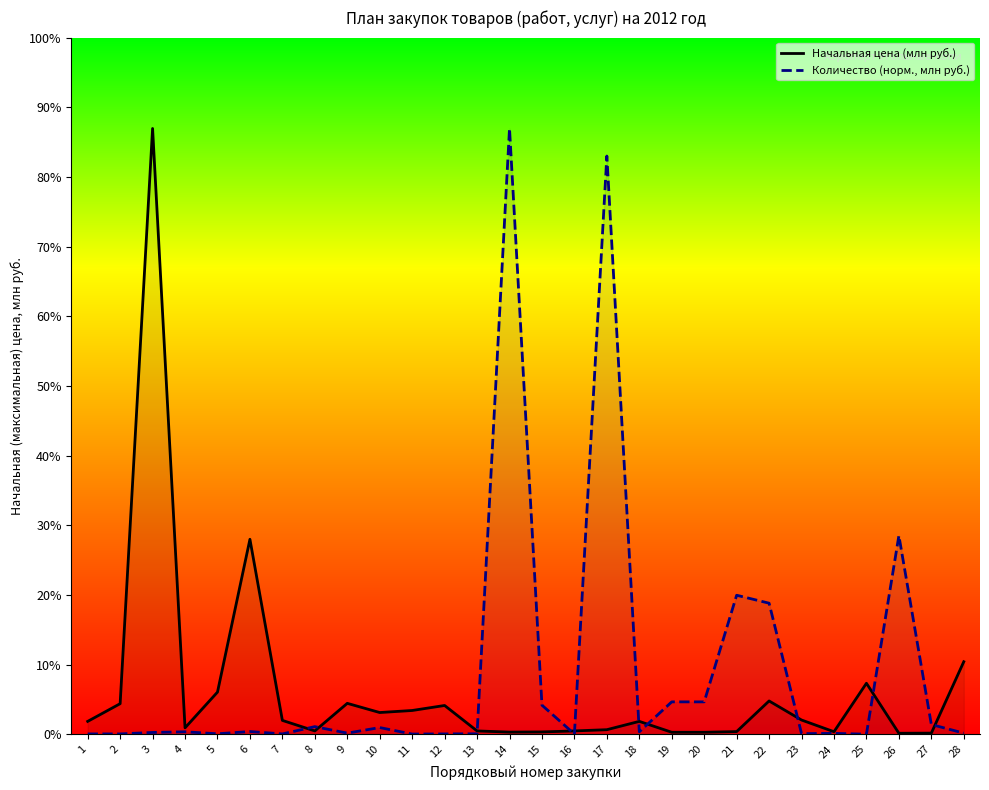

The Начальная цена (млн руб.) series shows 4.2 at 12. True or false?

True